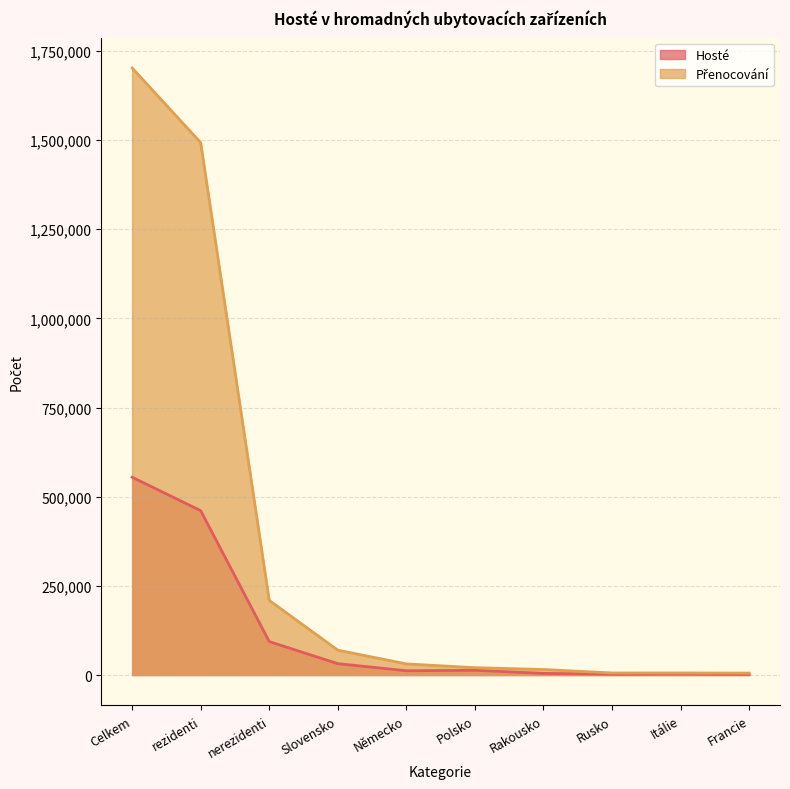

True or false: Hosté and Přenocování cross at least once.

False